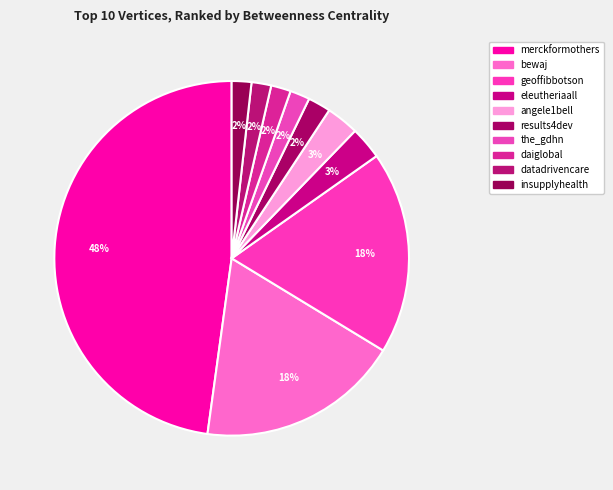

How many slices are in this pie chart?

10